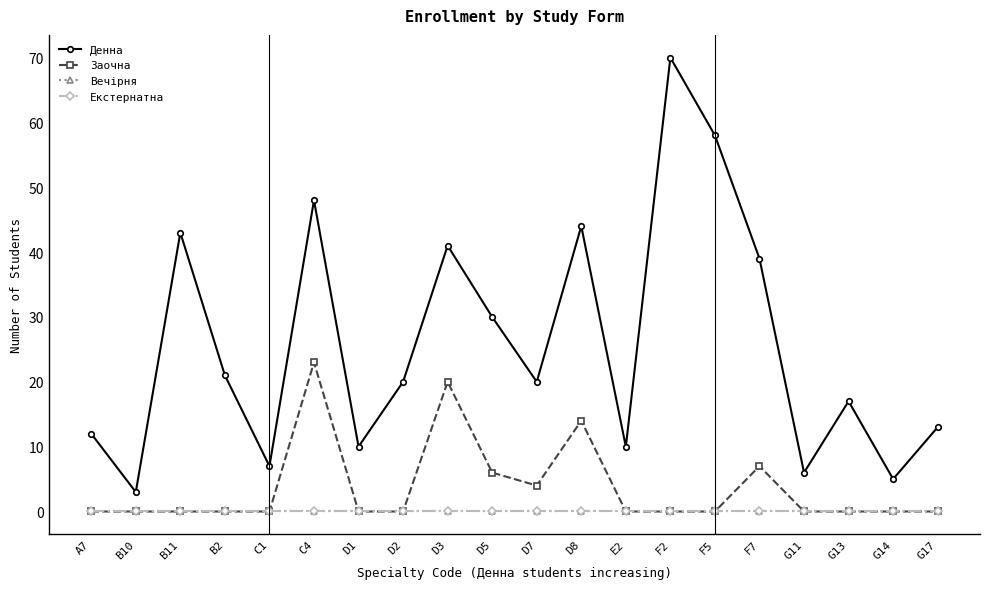

Which category has the highest value across all series?

F2